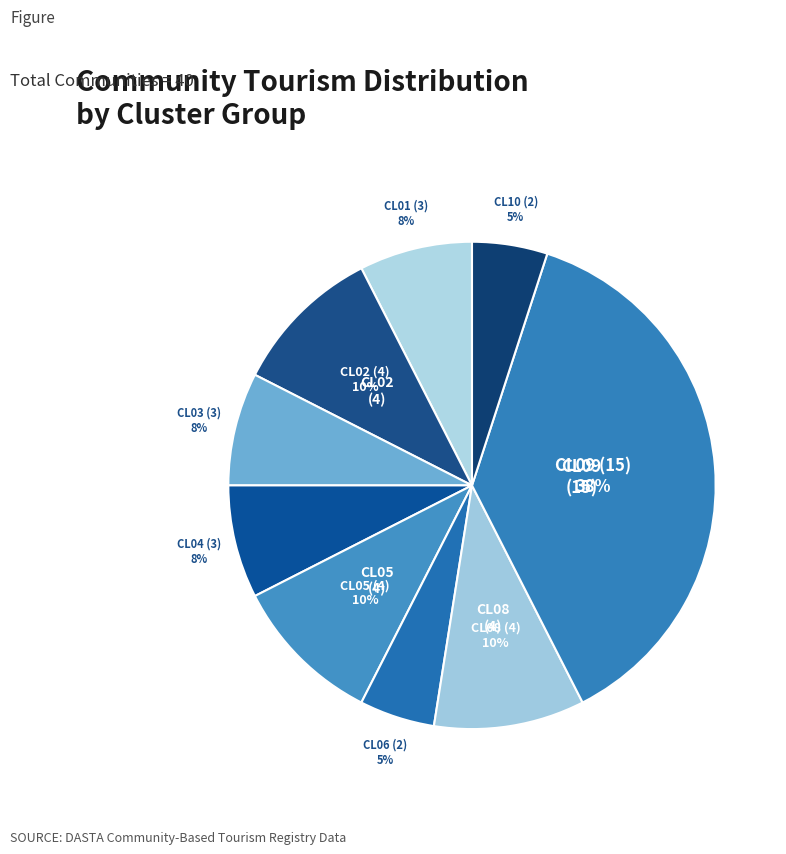

Between CL02 and CL09, which is larger?

CL09